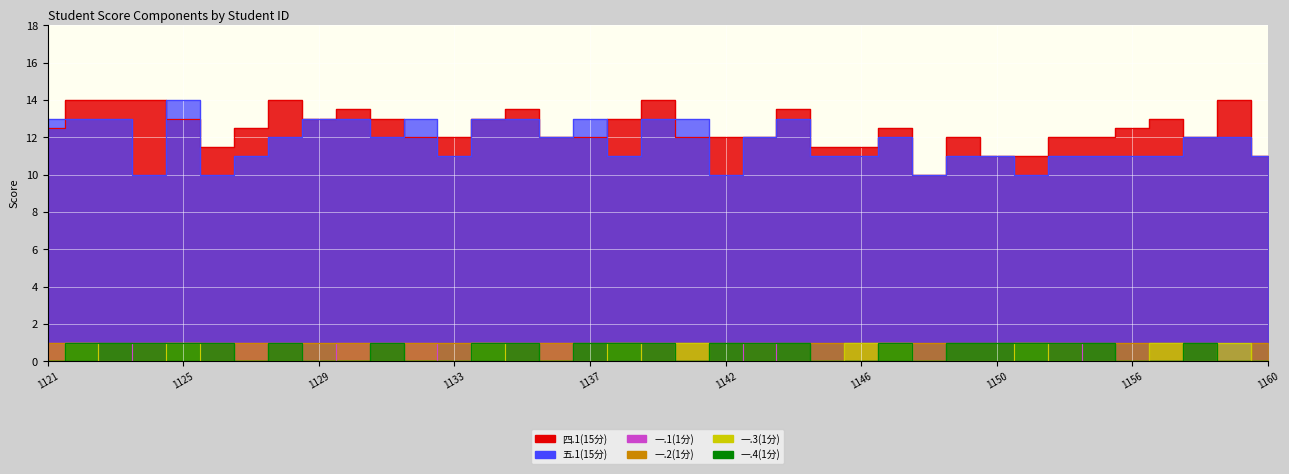

In 四.1(15分), how many points are lower than both neighbors (excluding endpoints)?

4